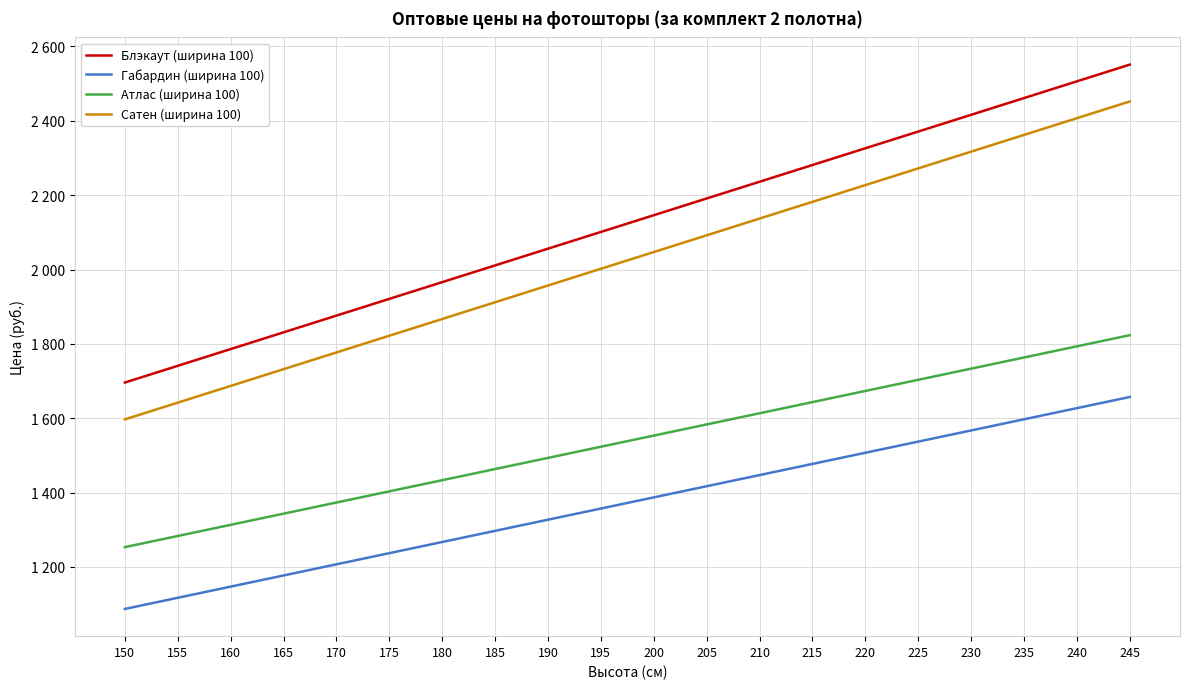

What are all the series names shown in the legend?

Блэкаут (ширина 100), Габардин (ширина 100), Атлас (ширина 100), Сатен (ширина 100)